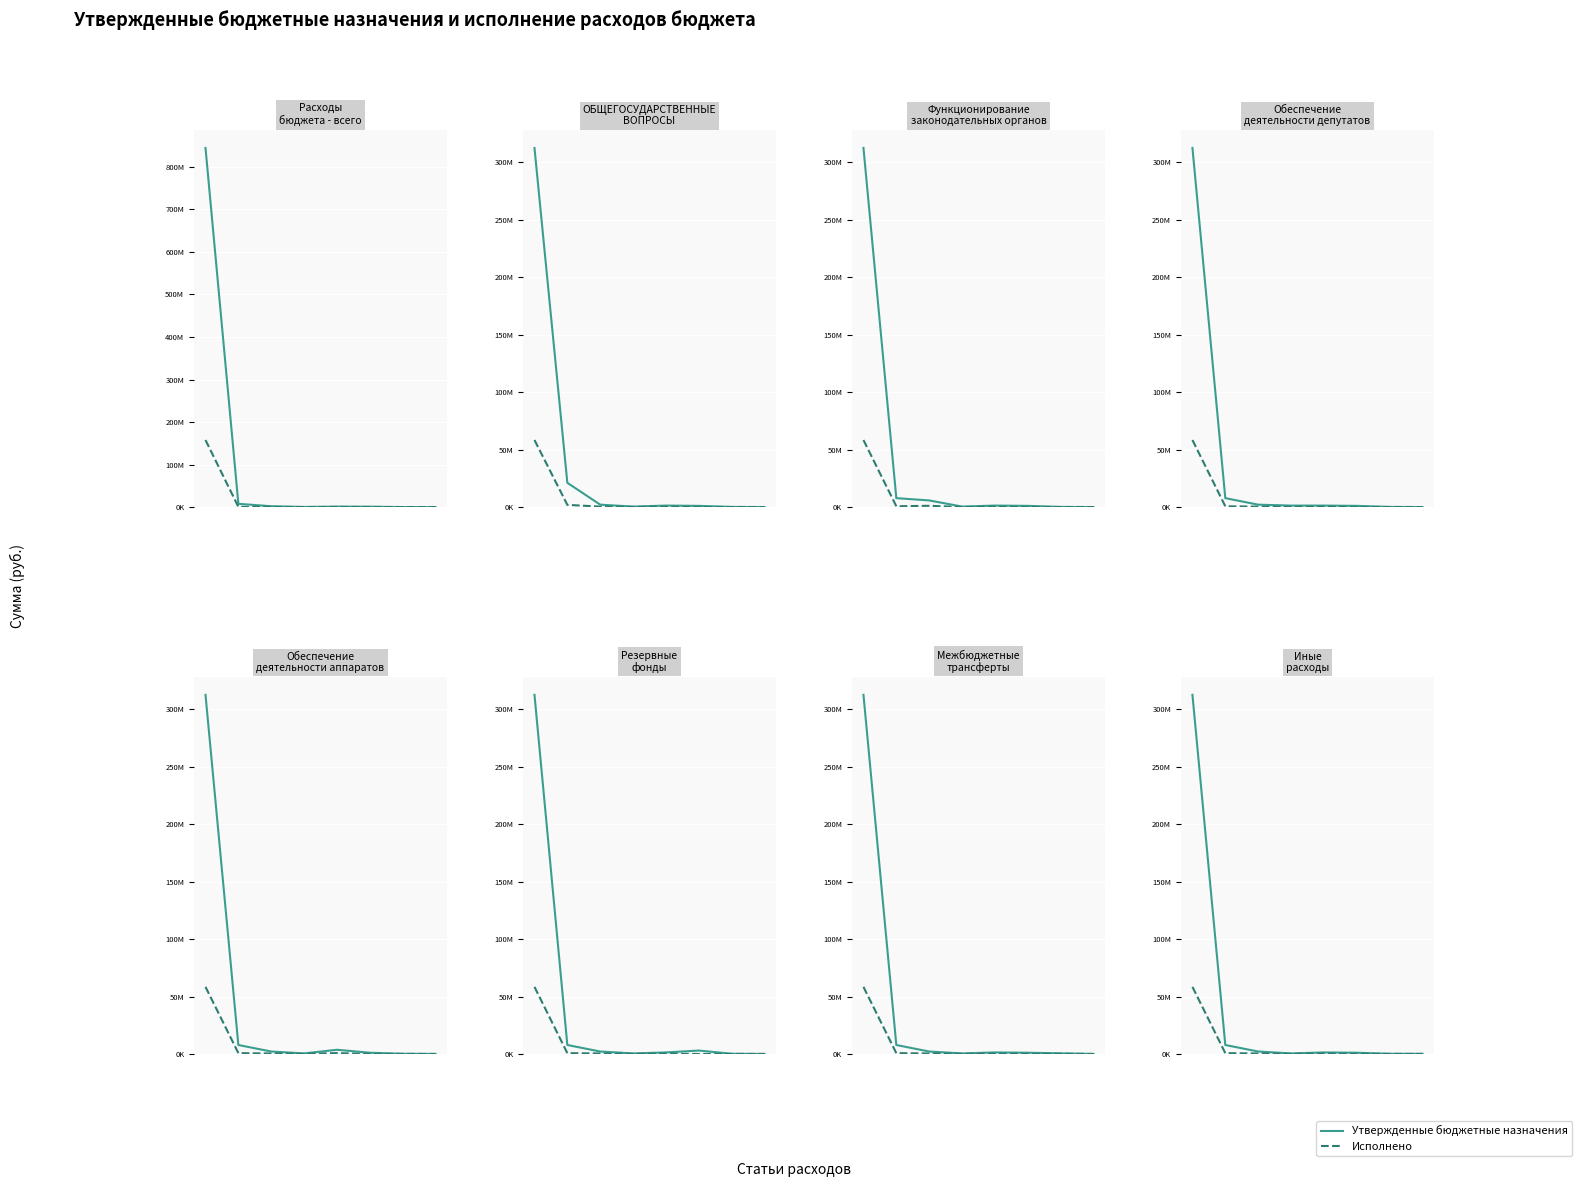

How many lines are shown in the chart?

2